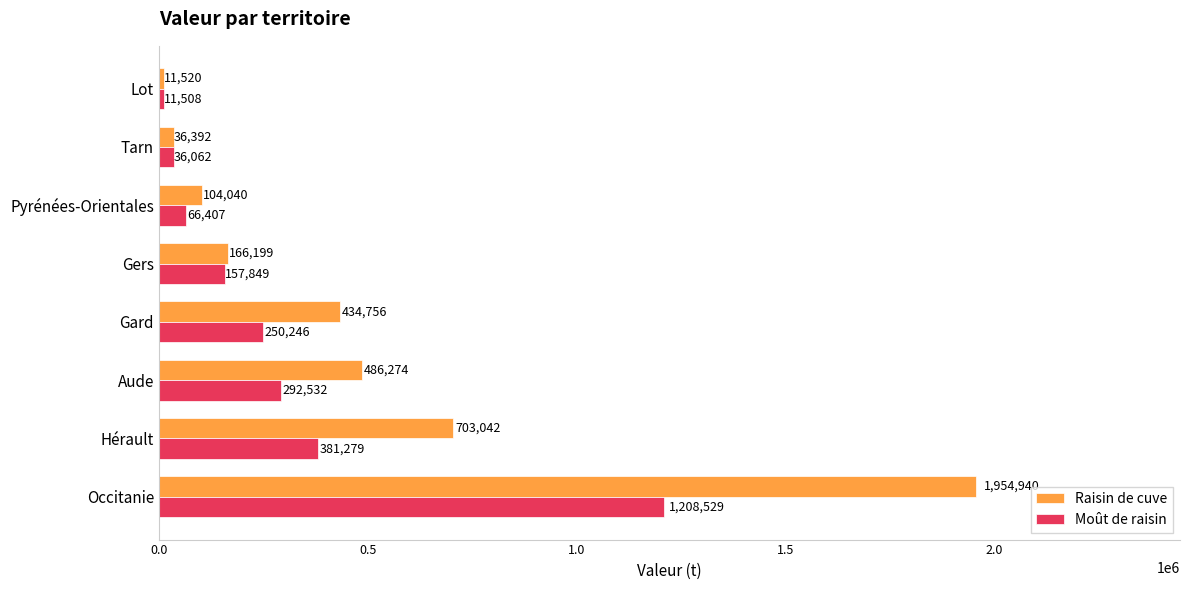

Which series has the largest range (max minus min)?

Raisin de cuve